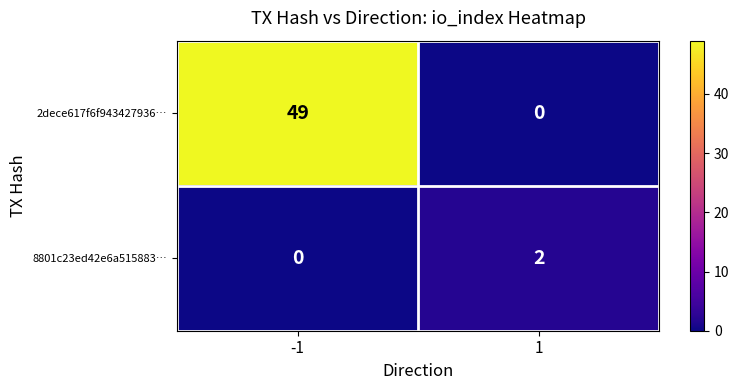

What is the sum of all 2dece617f6f943427936… values?

49